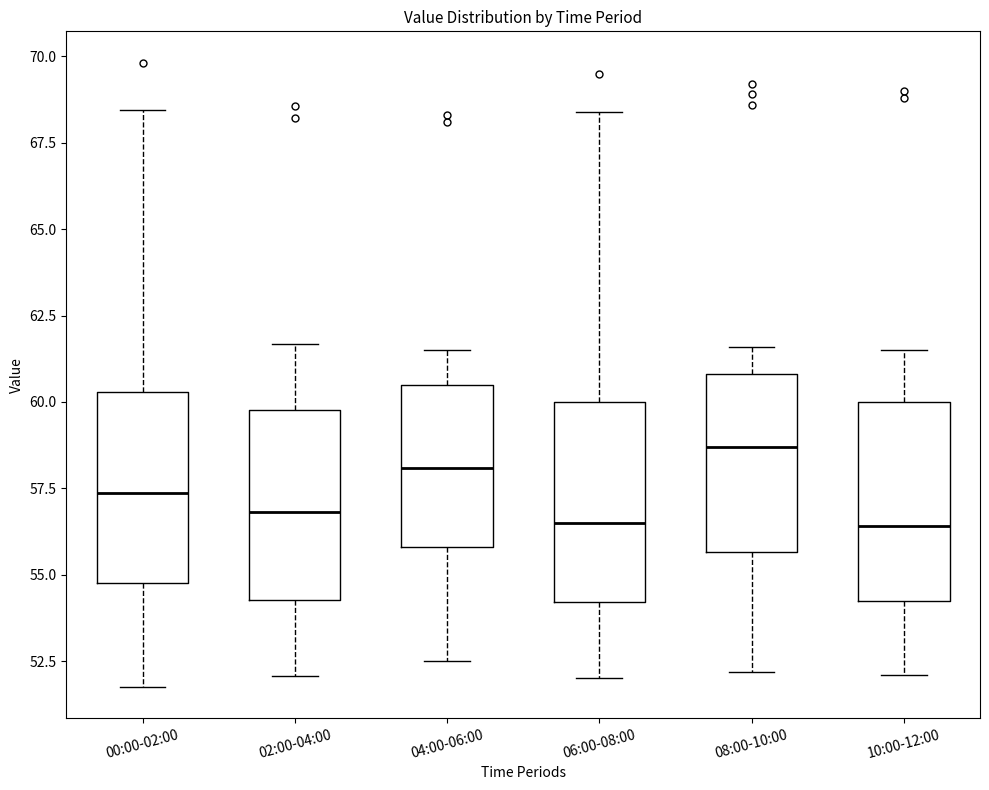

Reading left to right, transcribe this box plot: for each box, give where its median line is, the range the box spans, and where its two whiskers end, as read against the y-axis. The values are not printed on the chart, so give them approximately, as read against the axis.

00:00-02:00: median 57.5, box 55.0 to 60.5, whiskers 52.0 to 68.5
02:00-04:00: median 57.0, box 54.5 to 60.0, whiskers 52.0 to 61.5
04:00-06:00: median 58.0, box 56.0 to 60.5, whiskers 52.5 to 61.5
06:00-08:00: median 56.5, box 54.0 to 60.0, whiskers 52.0 to 68.5
08:00-10:00: median 58.5, box 55.5 to 61.0, whiskers 52.0 to 61.5
10:00-12:00: median 56.5, box 54.5 to 60.0, whiskers 52.0 to 61.5